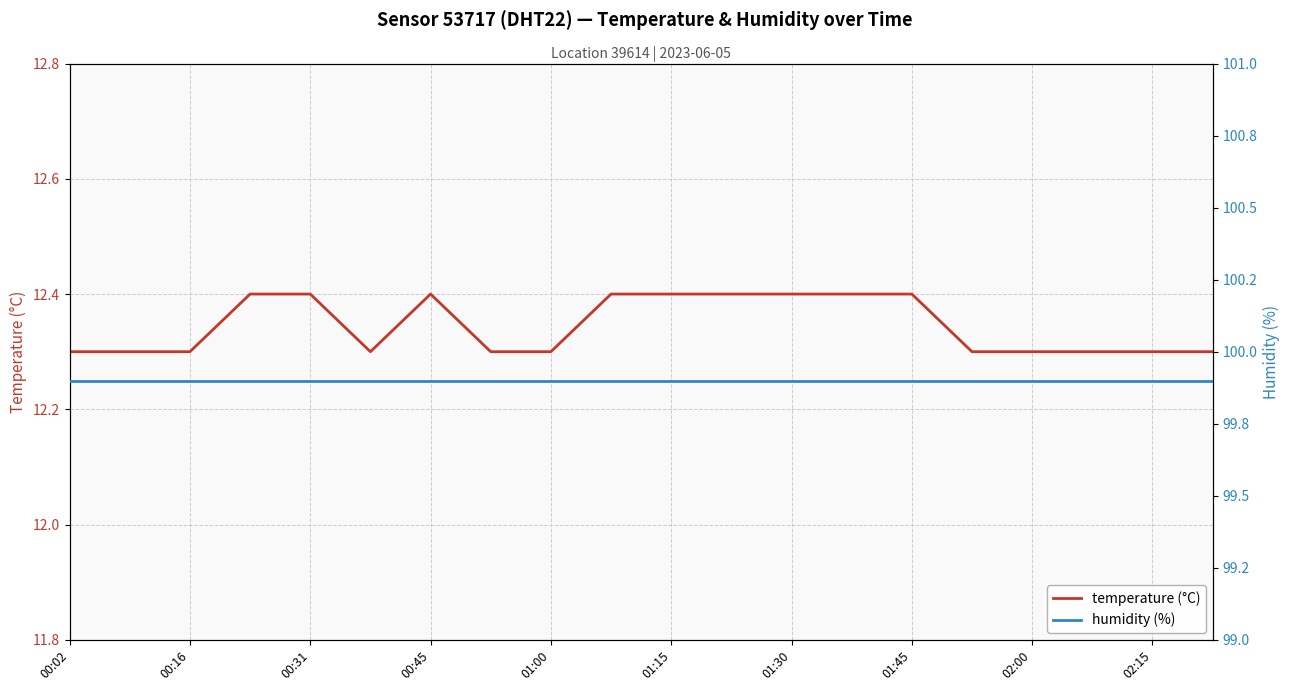

True or false: temperature (°C) has a value of 7.7 at 00:16.

False